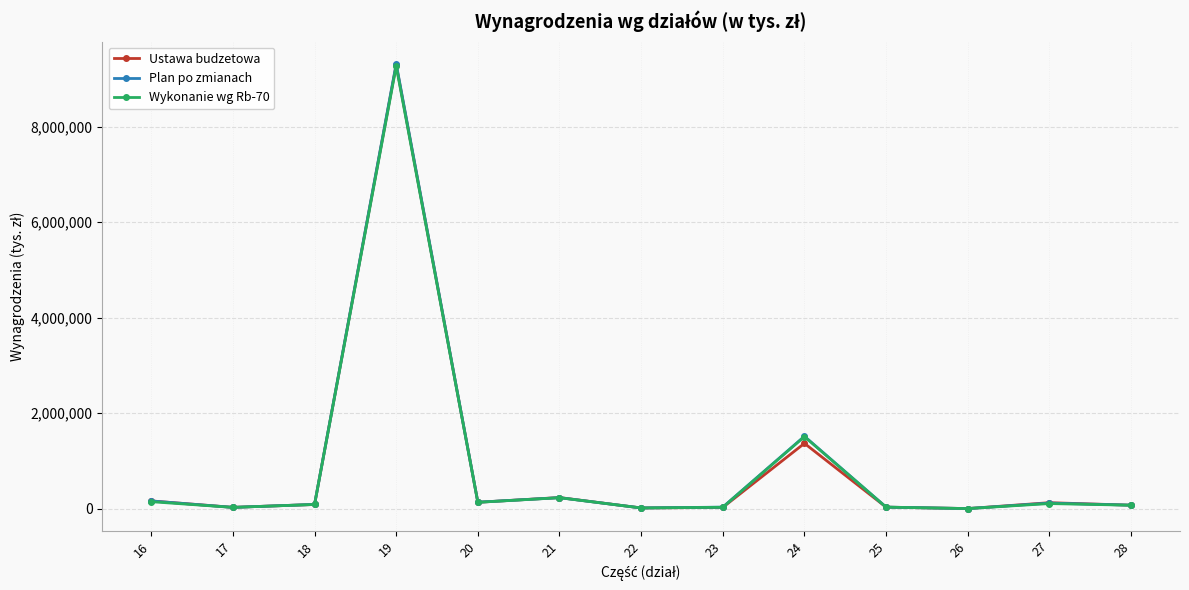

What value does the Plan po zmianach series have at 19?

9315479